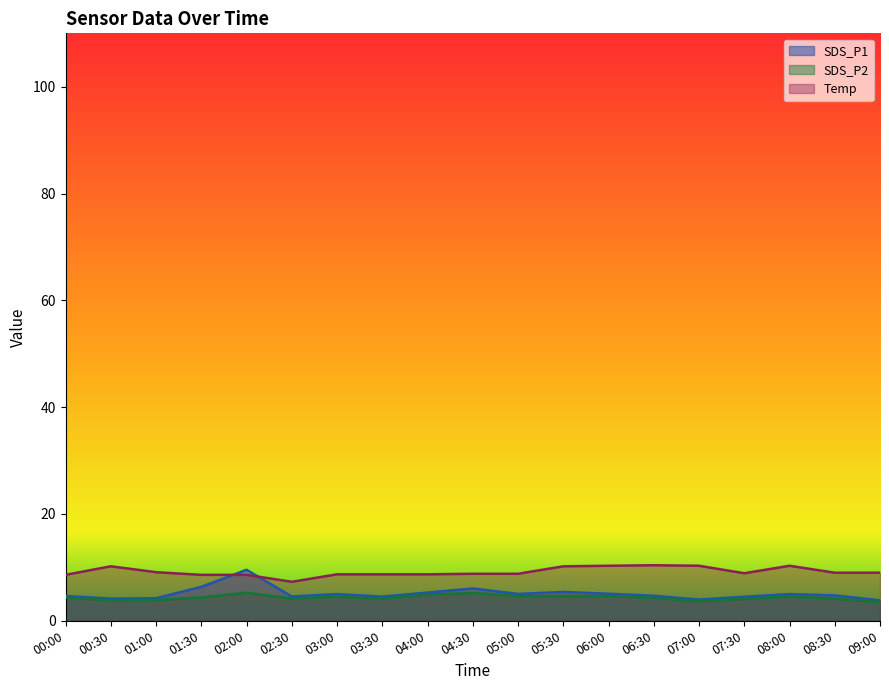

Between 06:30 and 07:00, which series saw the biggest shift?

SDS_P1